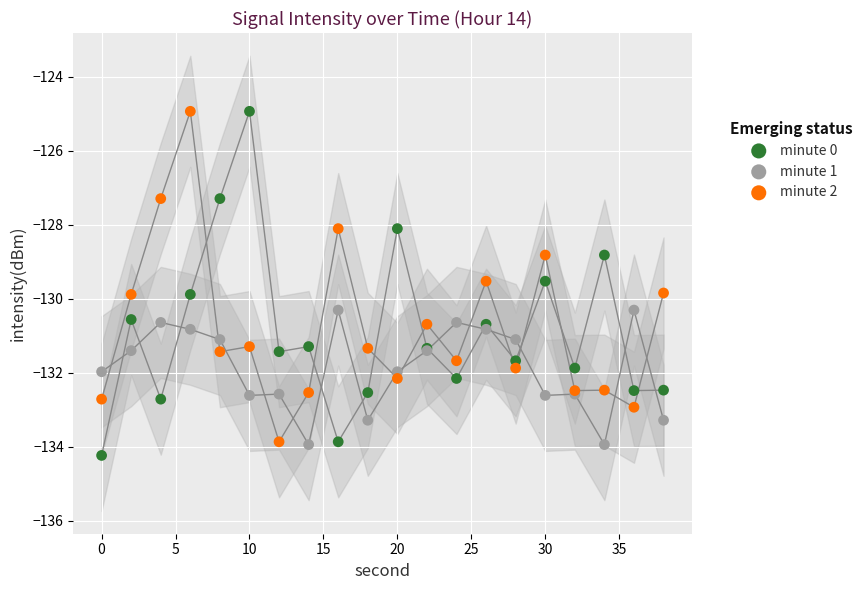

What is the X range (max minus min) for the scatter plot?

38.0